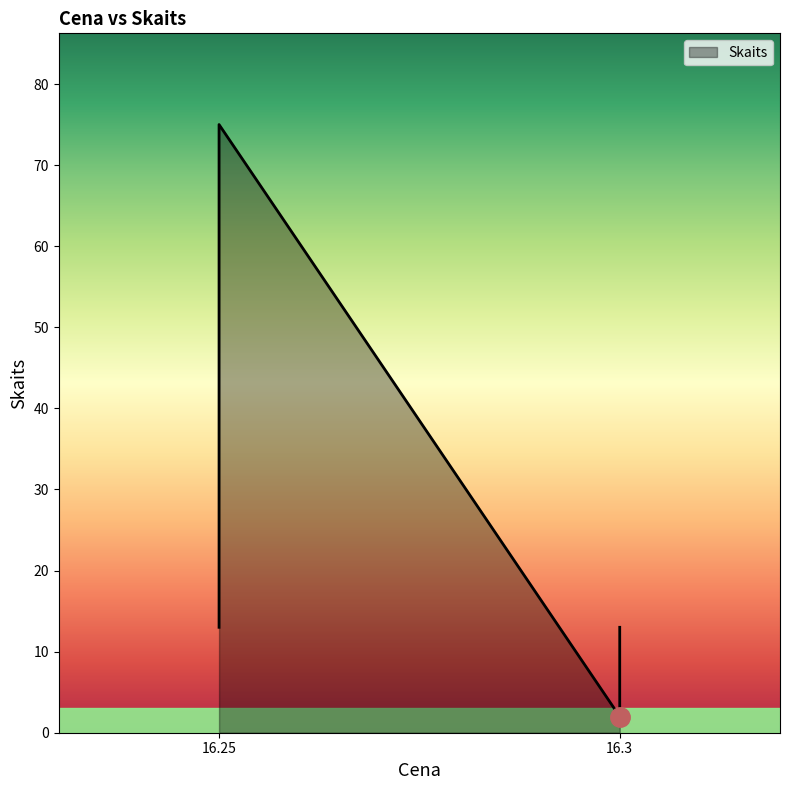

At which label does the data first exceed 13?

16.25